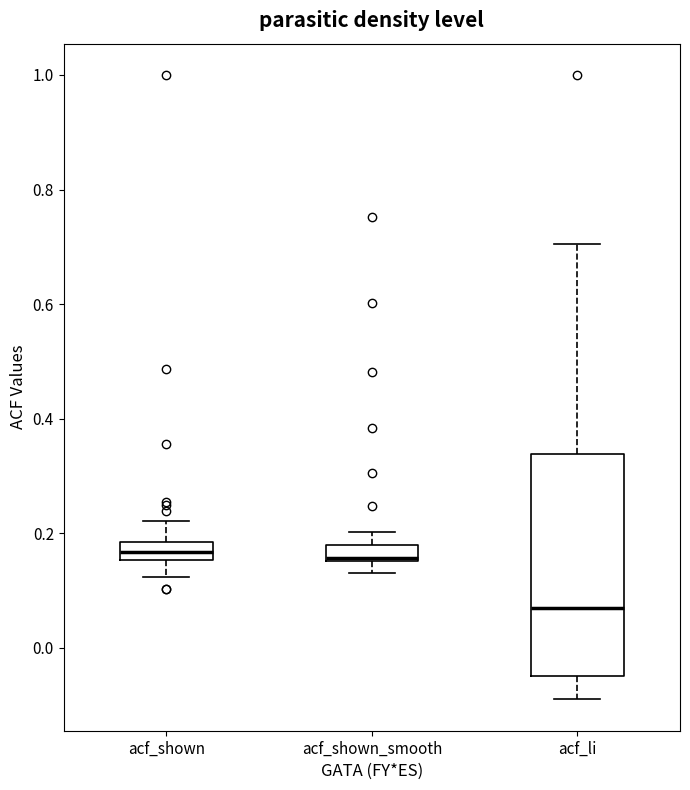

Which box is the tallest, from its lower edge to its upper edge?

acf_li